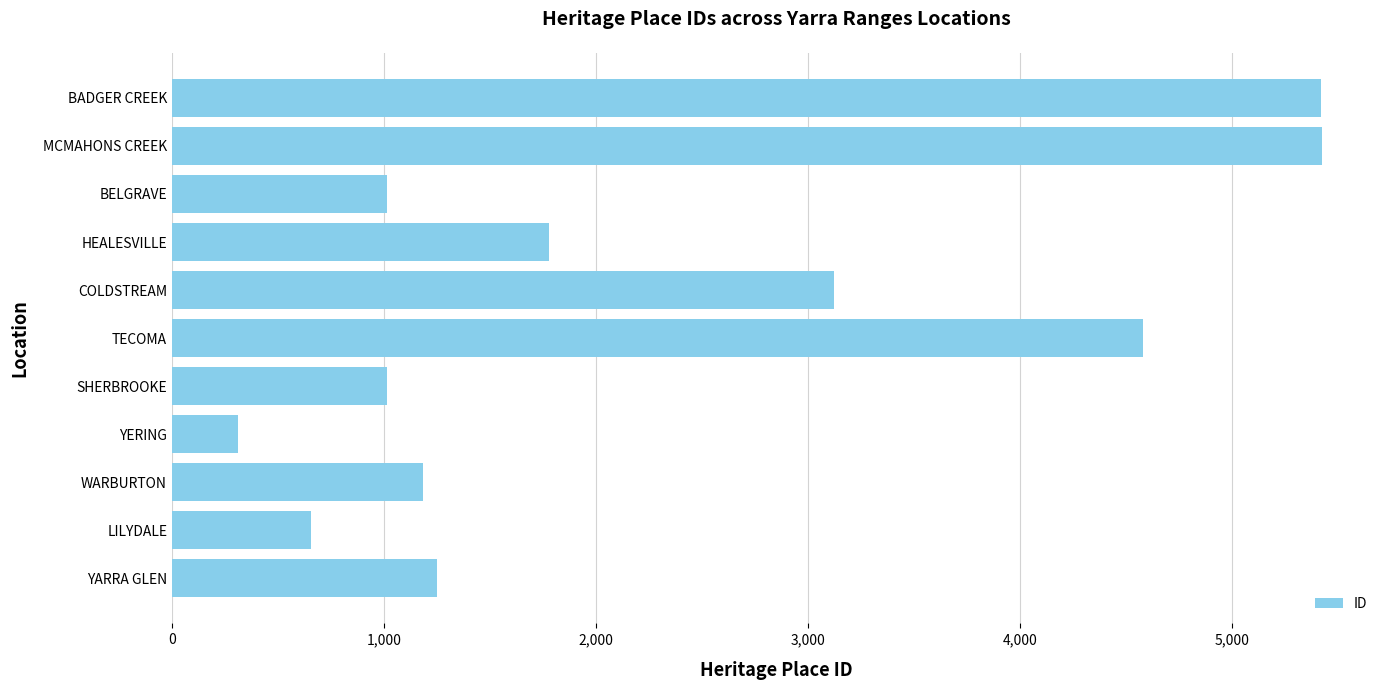

The value at TECOMA is 4579. True or false?

True